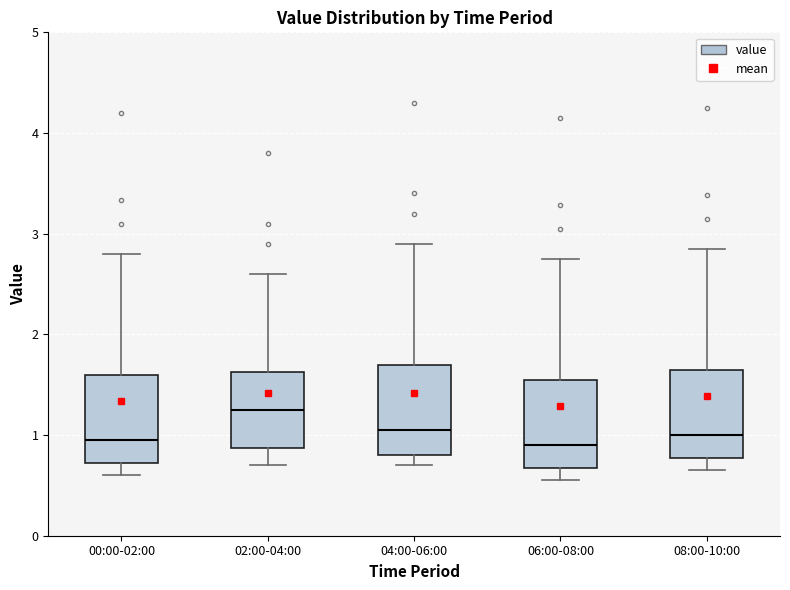

Where does the upper whisker of the box for 04:00-06:00 end on the y-axis? The values are not printed on the chart, so give them approximately, as read against the axis.

2.9